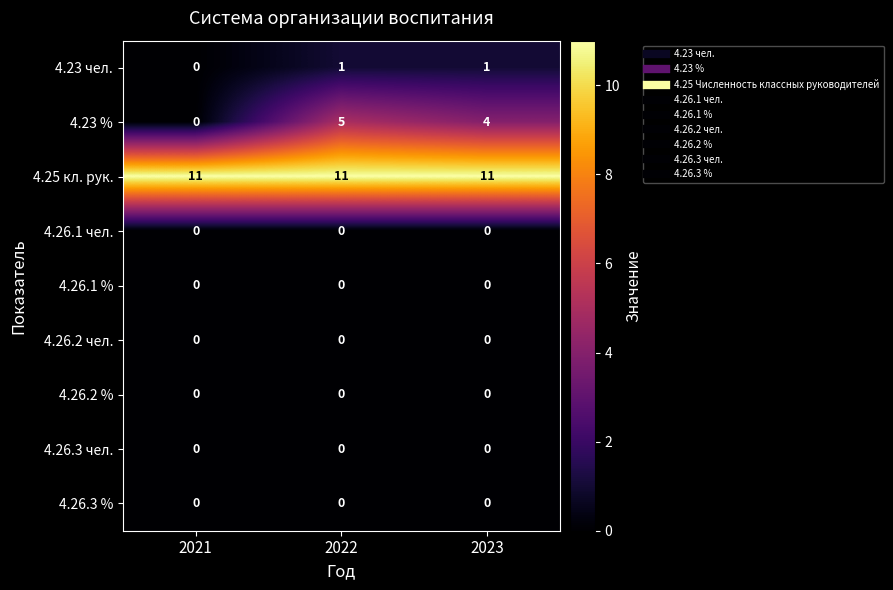

At how many categories does at least one series exceed 6?

3